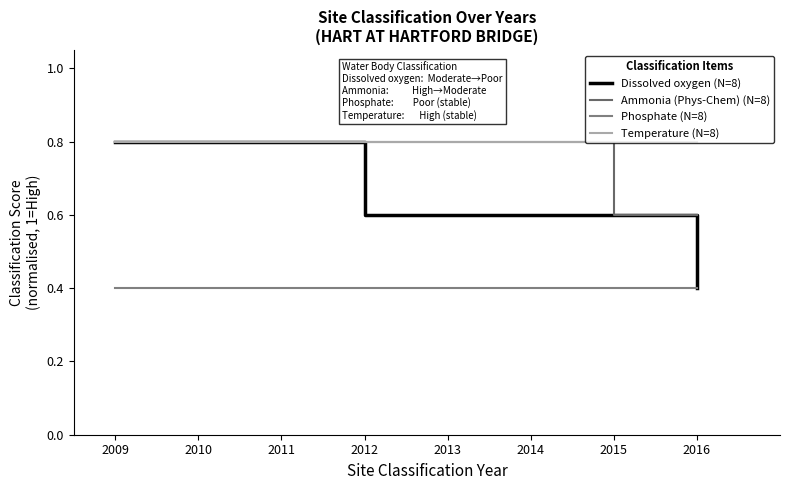

Reading left to right, list all the values displayed in this chart.

Dissolved oxygen (N=8): 2009=0.8	2010=0.8	2011=0.8	2012=0.6	2013=0.6	2014=0.6	2015=0.6	2016=0.4
Ammonia (Phys-Chem) (N=8): 2009=0.8	2010=0.8	2011=0.8	2012=0.8	2013=0.8	2014=0.8	2015=0.6	2016=0.6
Phosphate (N=8): 2009=0.4	2010=0.4	2011=0.4	2012=0.4	2013=0.4	2014=0.4	2015=0.4	2016=0.4
Temperature (N=8): 2009=0.8	2010=0.8	2011=0.8	2012=0.8	2013=0.8	2014=0.8	2015=0.8	2016=0.8